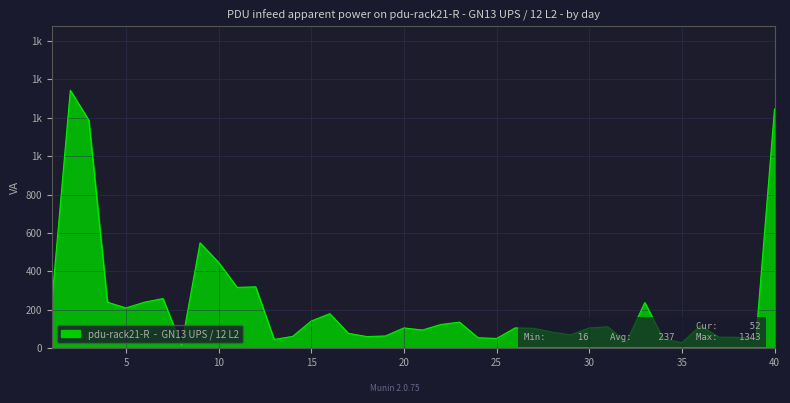

Is this an area chart (filled region under the line)?

Yes